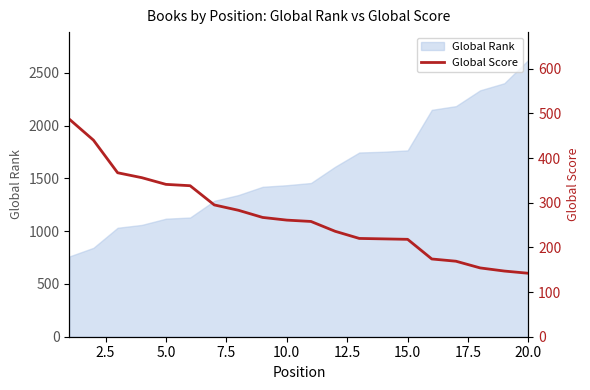

True or false: there are more than 1 points higher than both neighbors.

False